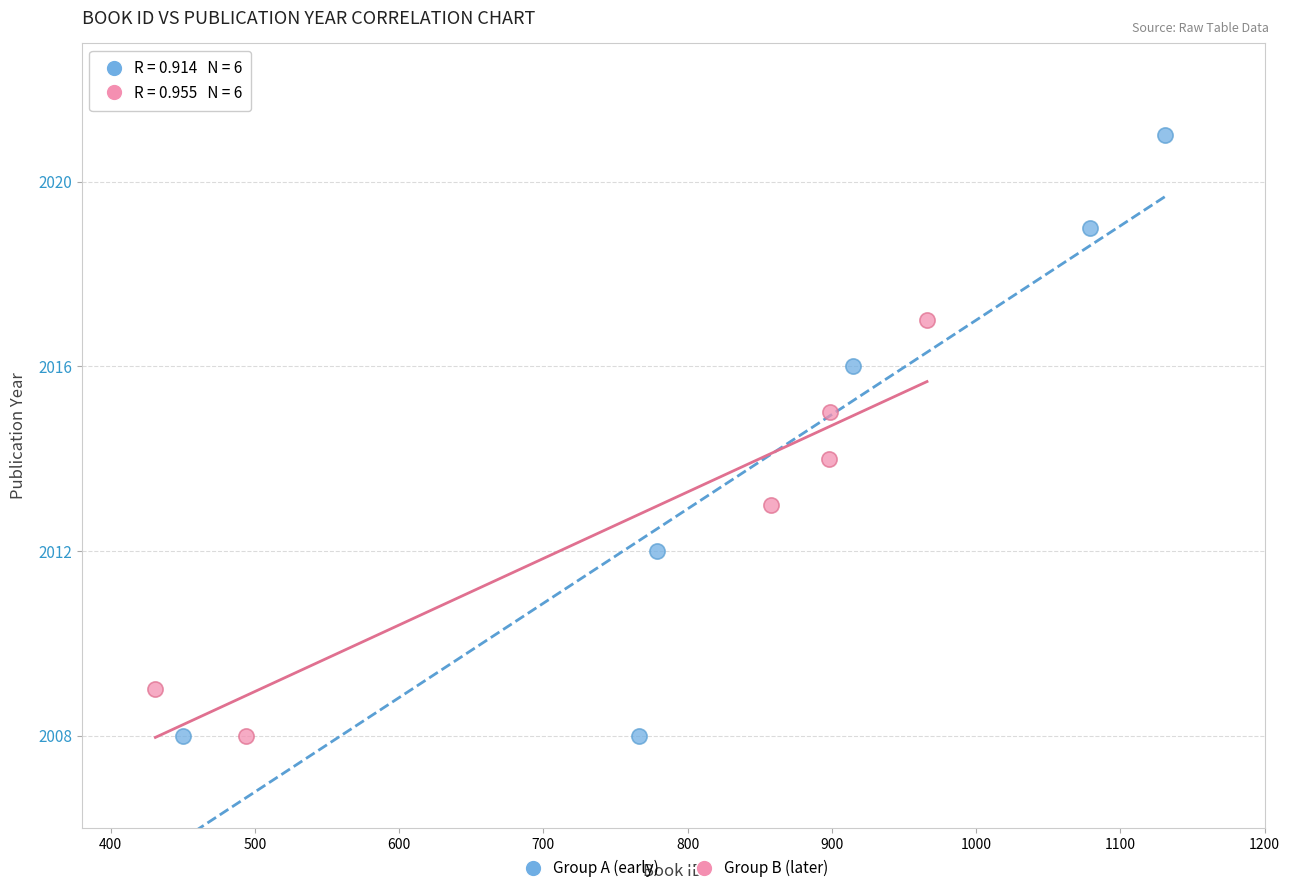

Which series reaches the maximum Y coordinate?

Group A (early)